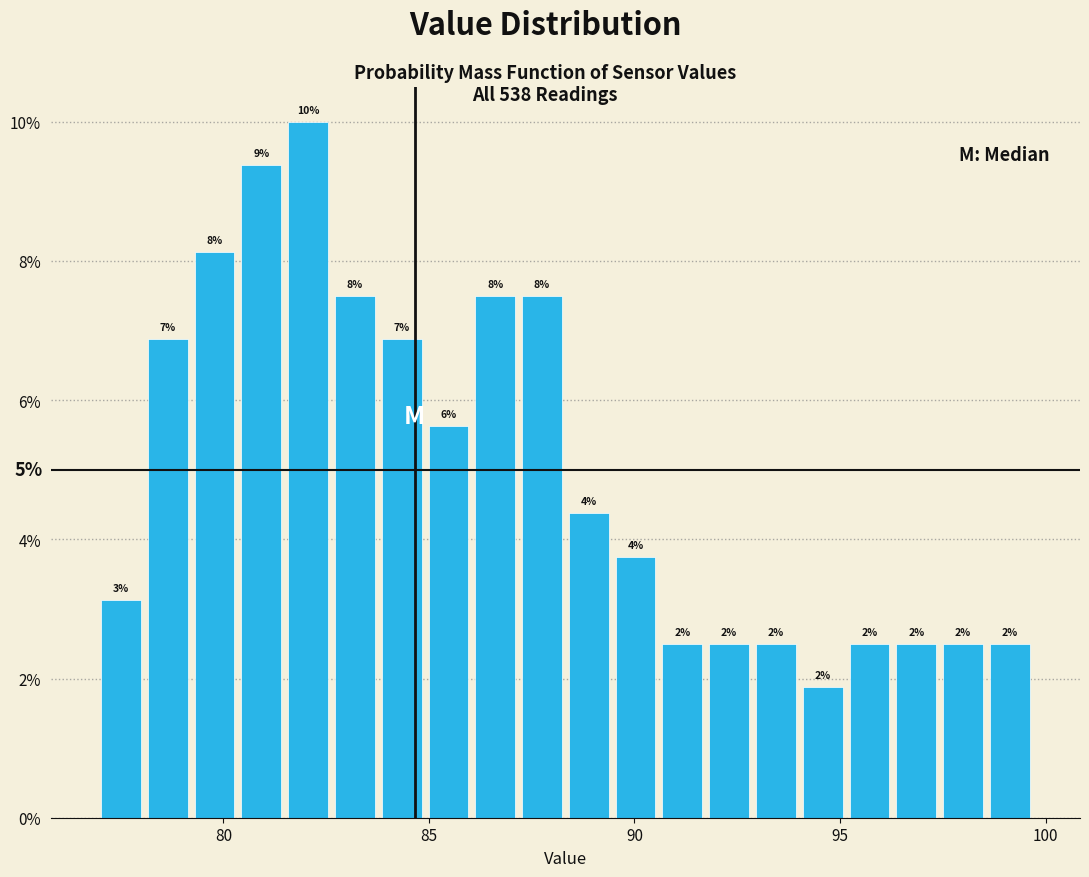

Around what value on the x-axis is the tallest bar? Give the approximate position of its centre, as read against the axis.

82.0